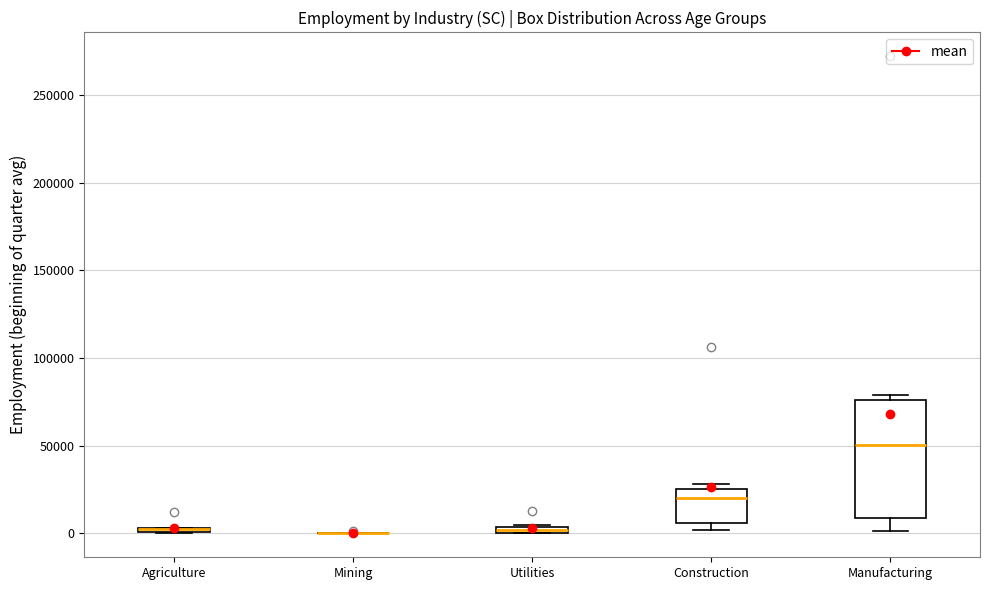

Where does the median line of the box for Manufacturing sit on the y-axis? The values are not printed on the chart, so give them approximately, as read against the axis.

50000